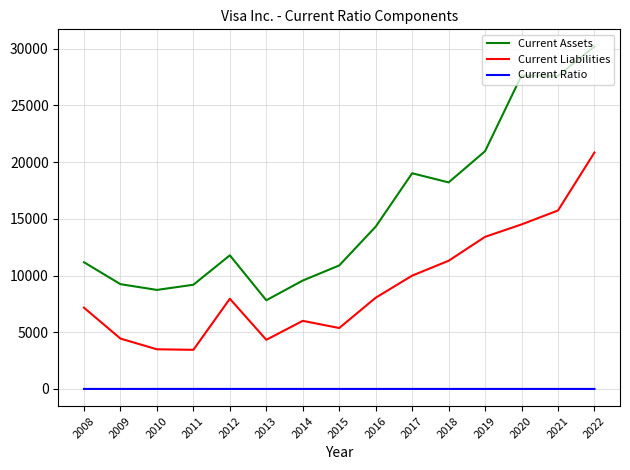

What is the highest value of the Current Liabilities series?

20853.0